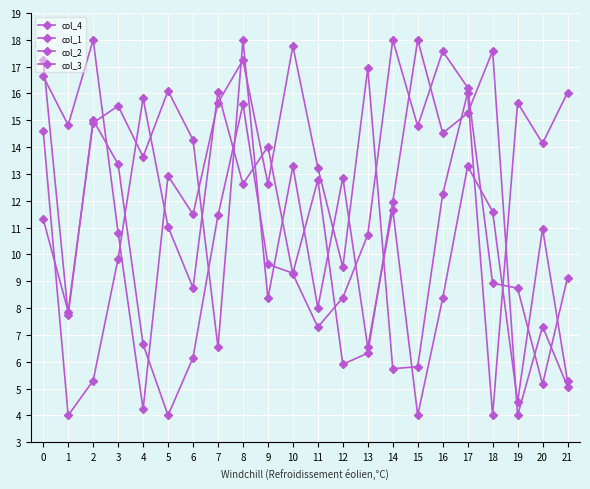

How many values in the col_2 series are below 11?

11